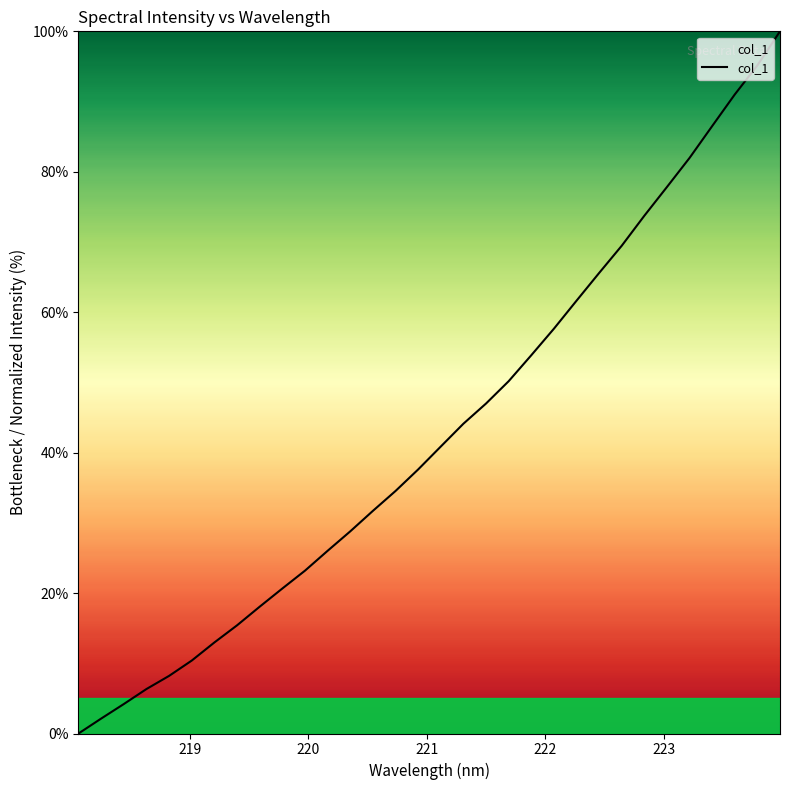

What is the maximum value shown in the chart?

100.0